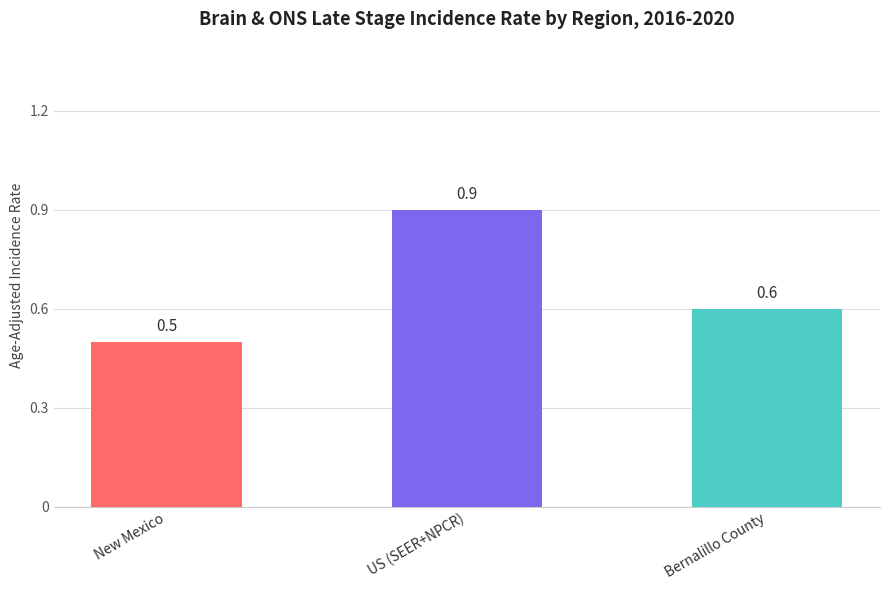

Between New Mexico and US (SEER+NPCR), which is larger?

US (SEER+NPCR)